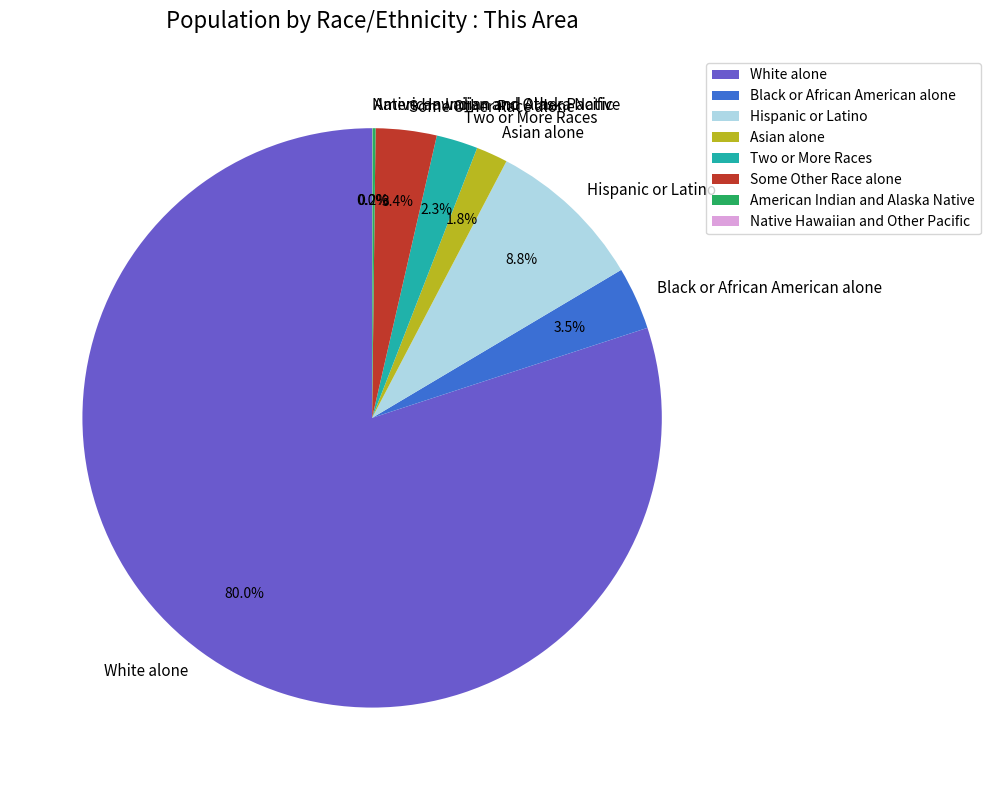

What portion of the pie excludes Black or African American alone?

96.5%